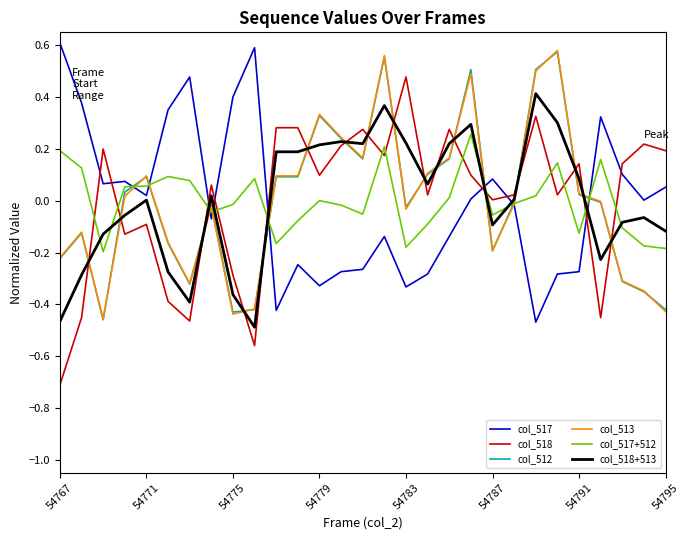

True or false: col_518+513 and col_517 cross at least once.

True